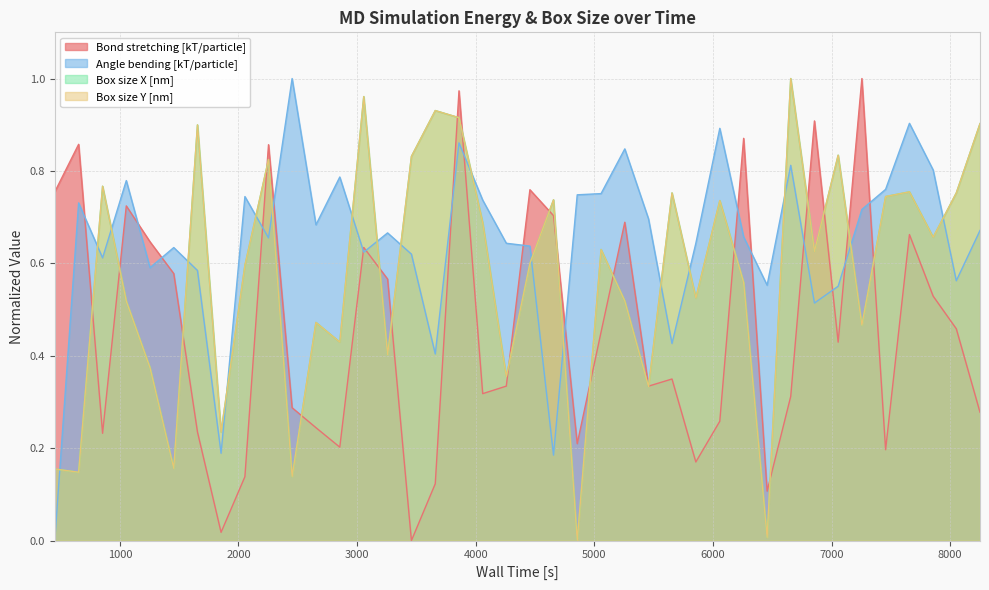

How many interior local peaks does the Box size Y [nm] series have?

13